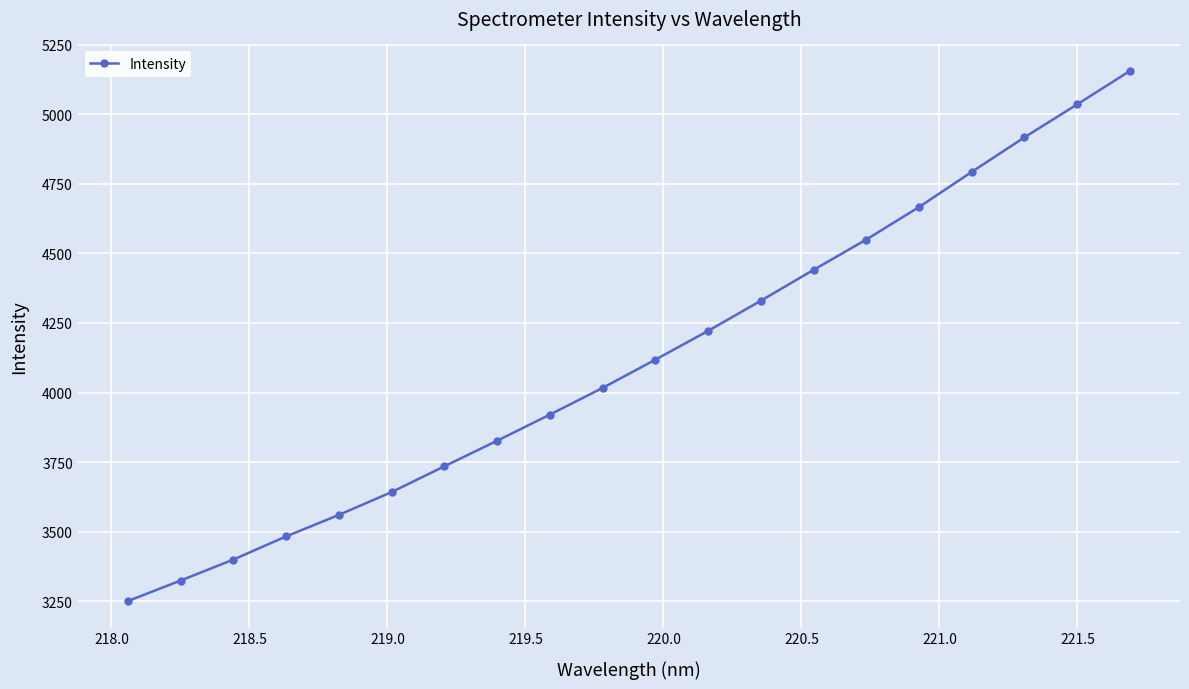

How many lines are shown in the chart?

1